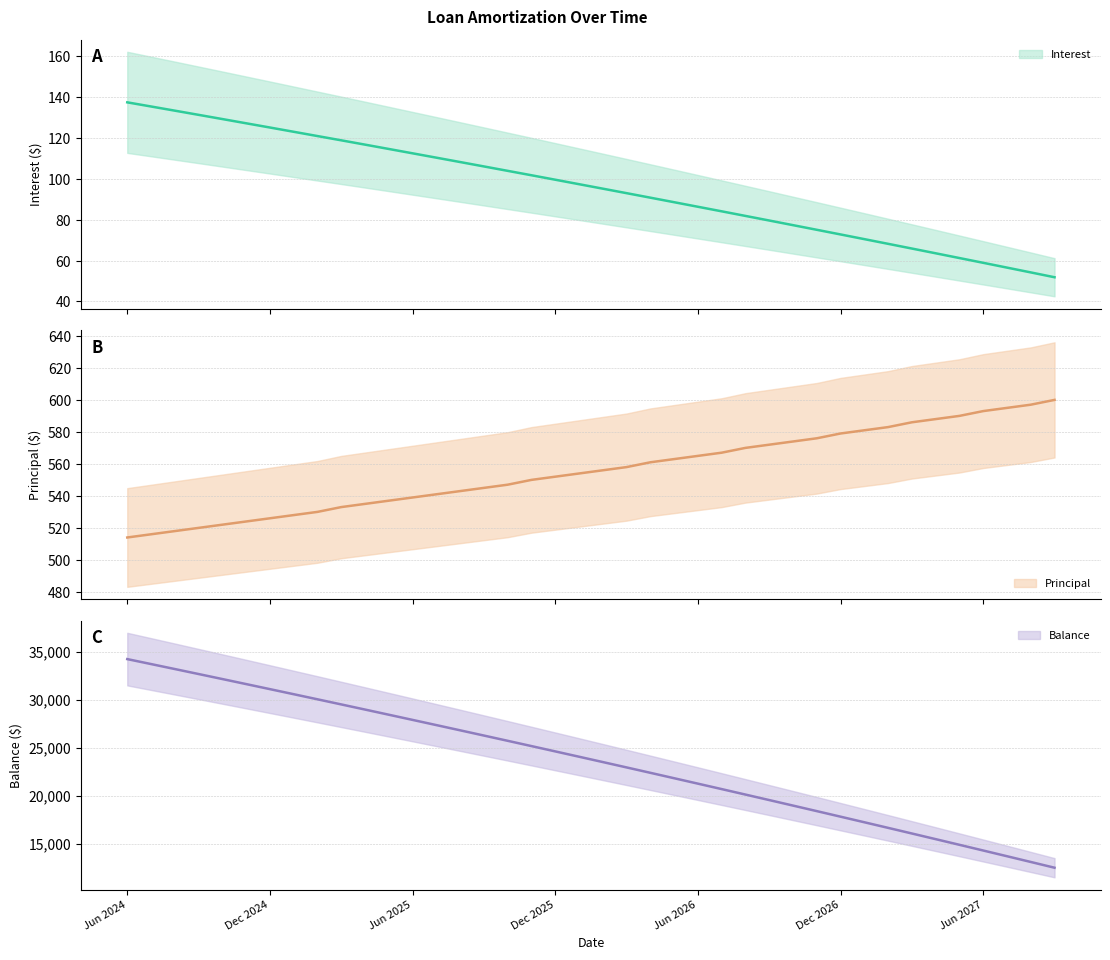

At Mar 2025, list the series in order from smallest to largest.

Interest, Principal, Balance